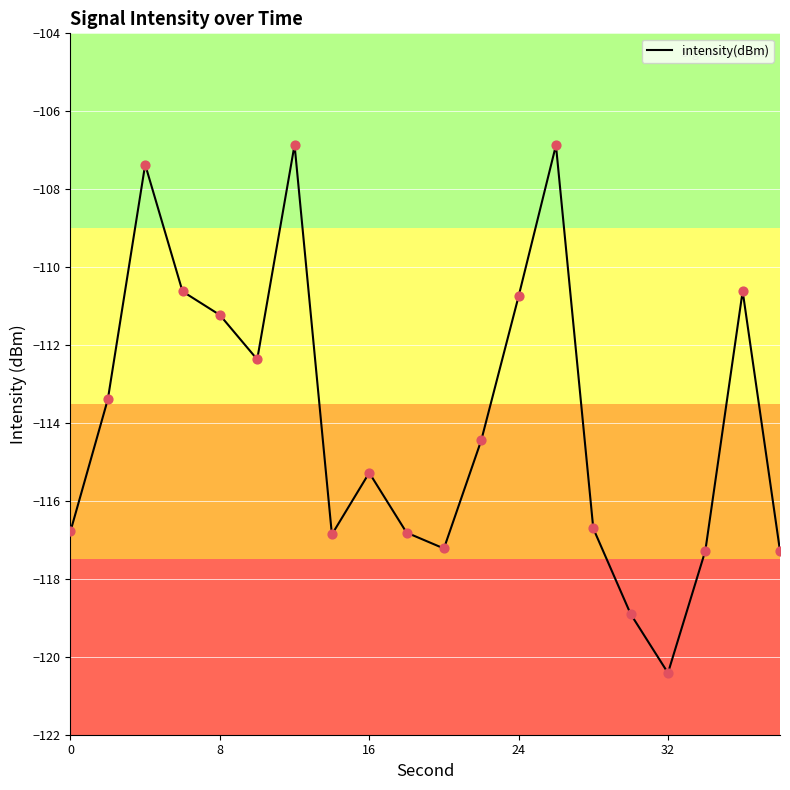

What is the difference between the maximum and minimum values?

13.6